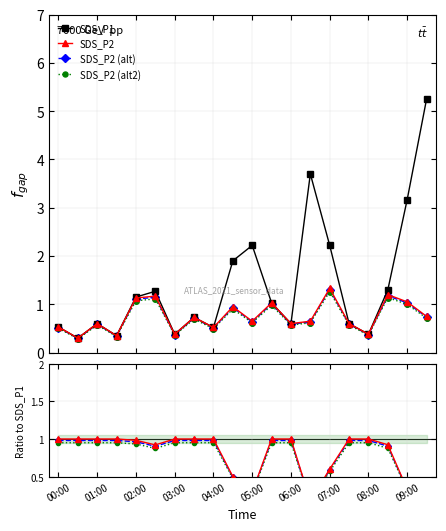

What is the highest value of the SDS_P2 series?

1.0